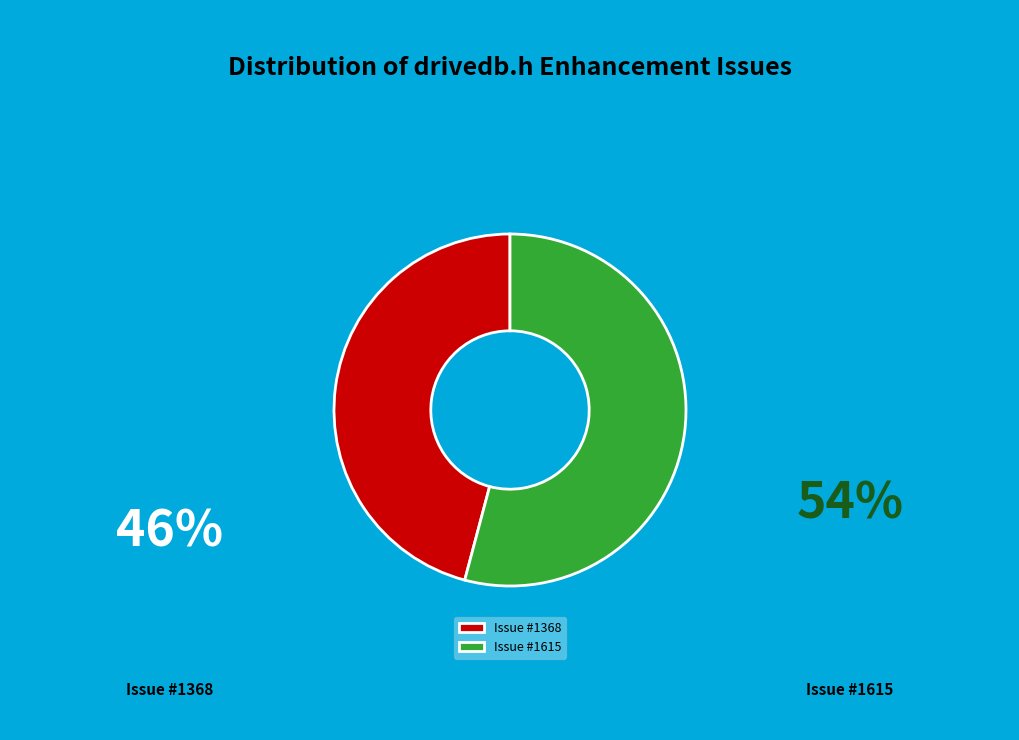

Is there any slice that represents more than half of the pie?

Yes